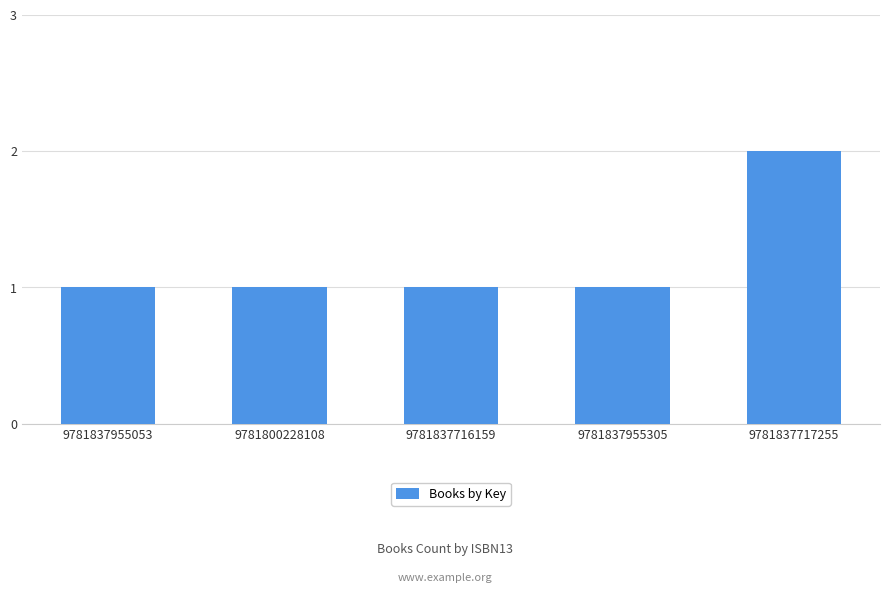

Approximately how many times larger is the value at 9781837716159 compared to 9781837955053?

1.0